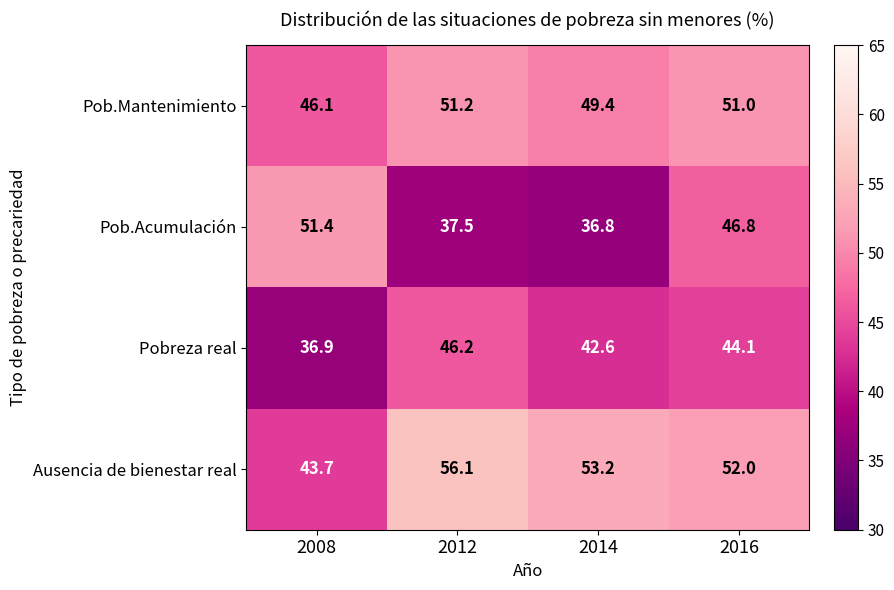

What is the total value across all series at 2014?

182.0